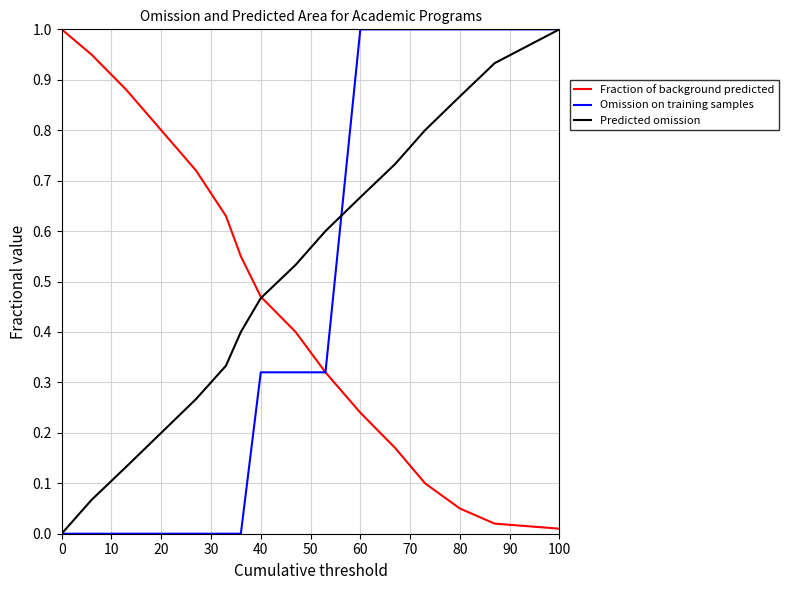

Which series has the largest total across all categories?

Predicted omission